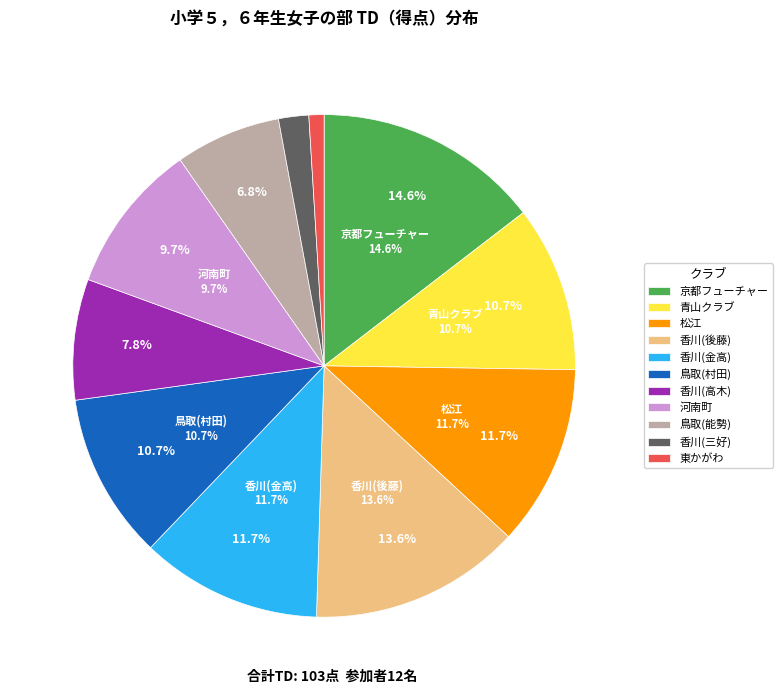

What is the largest slice in the pie chart?

京都フューチャーフェンシングクラブ